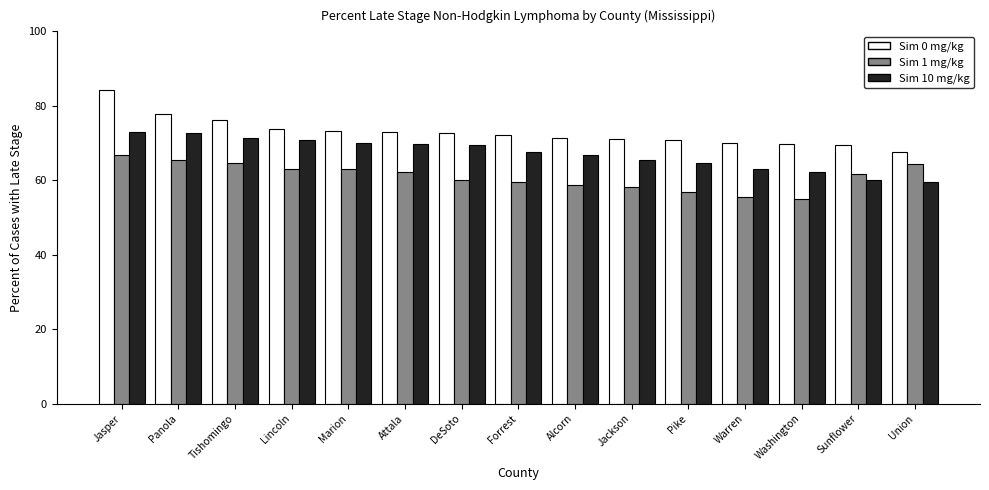

At how many categories does at least one series exceed 69?

14